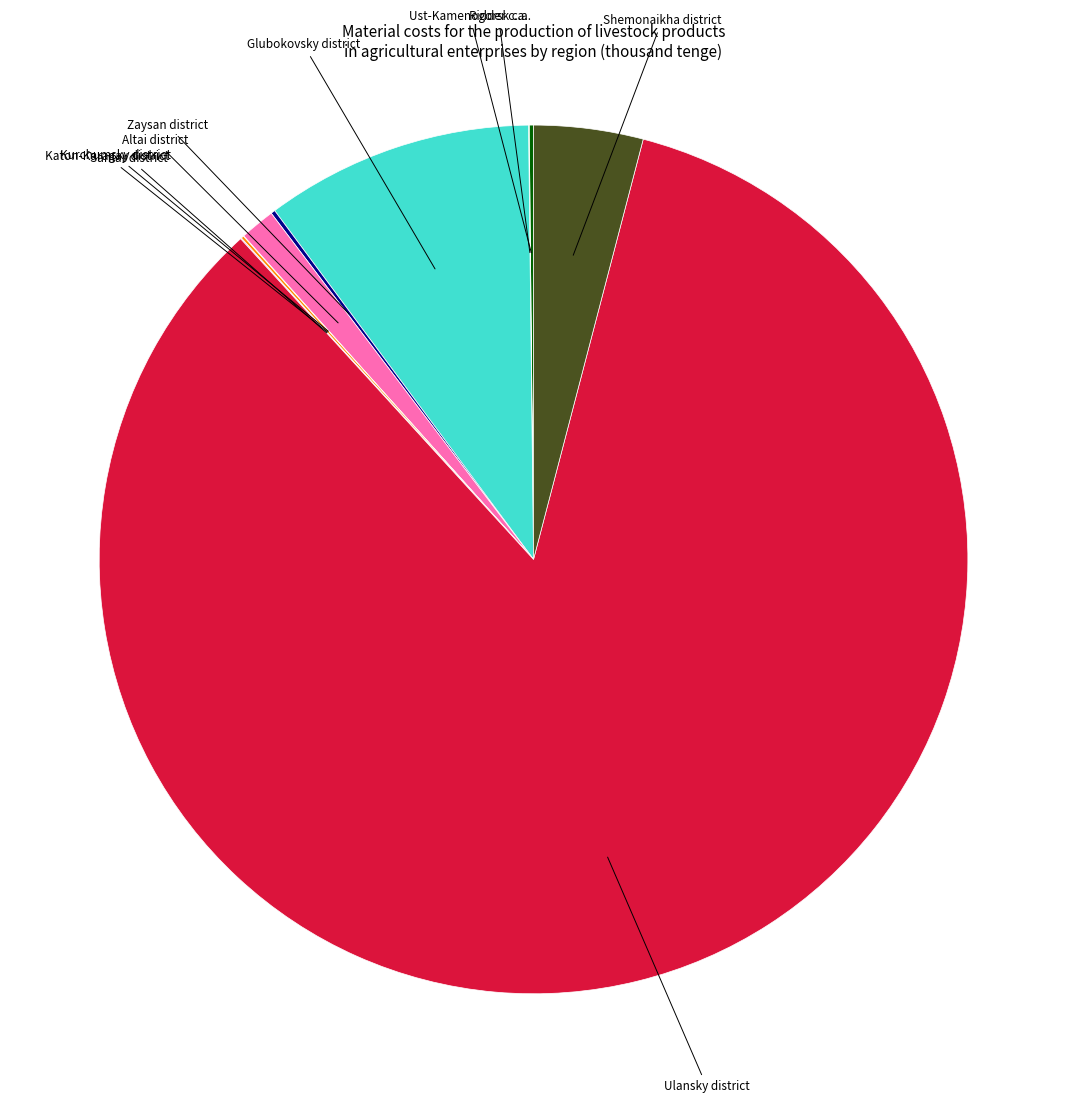

True or false: Shemonaikha district accounts for 4% of the total.

True